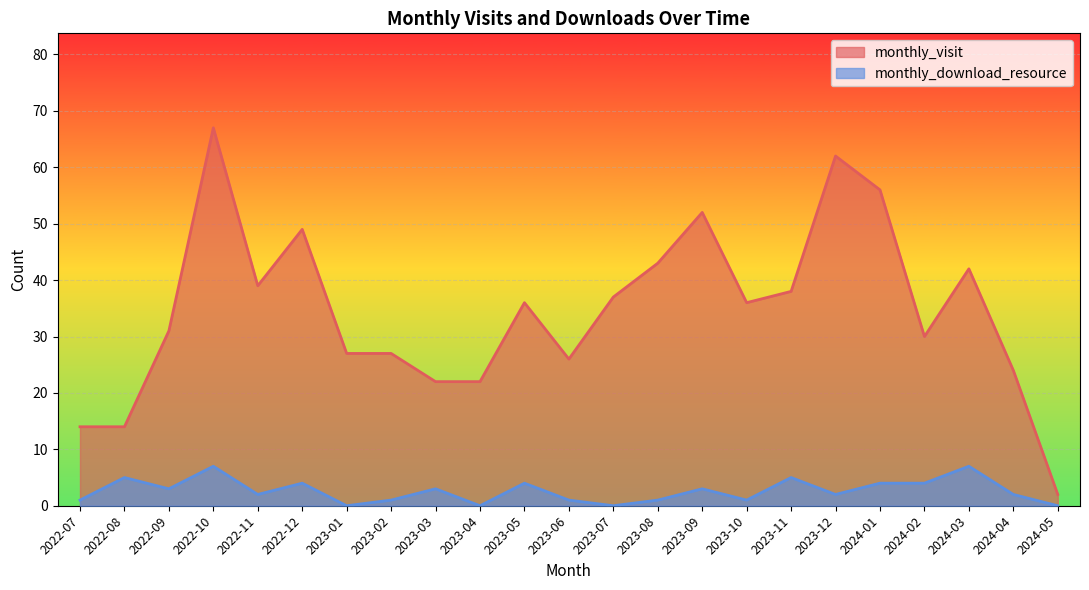

True or false: monthly_download_resource and monthly_visit cross at least once.

False